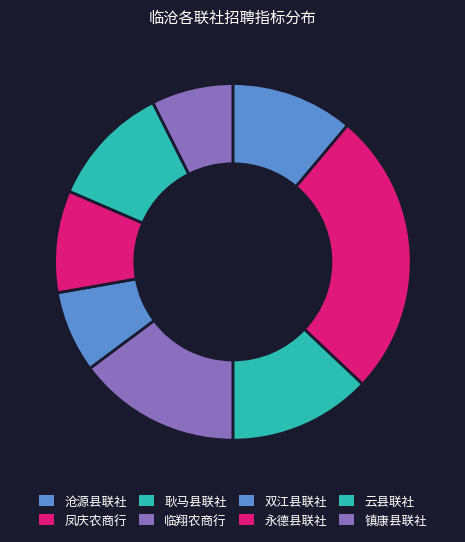

How many segments does this pie chart have?

8